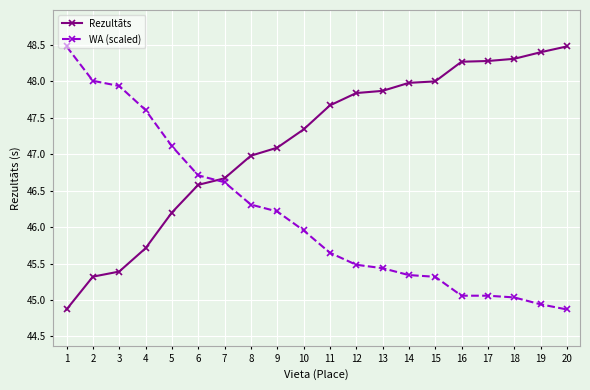

List the series in order of their overall mean, highest first.

Rezultāts, WA (scaled)